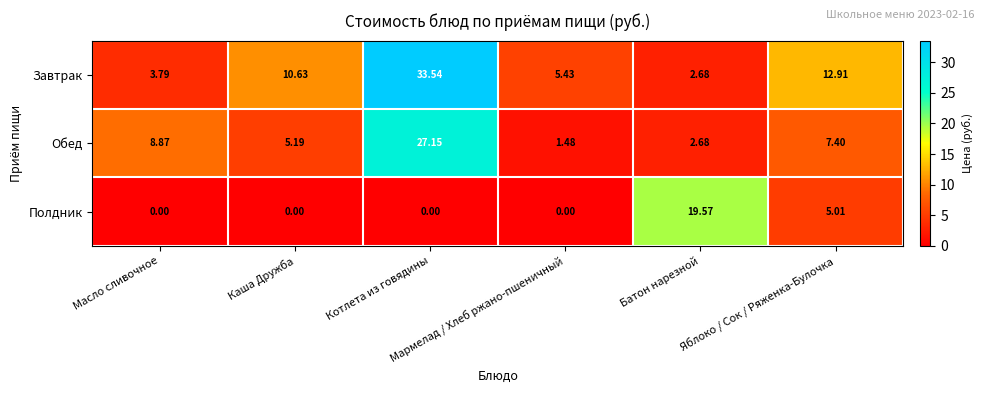

Which series has the largest total across all categories?

Завтрак